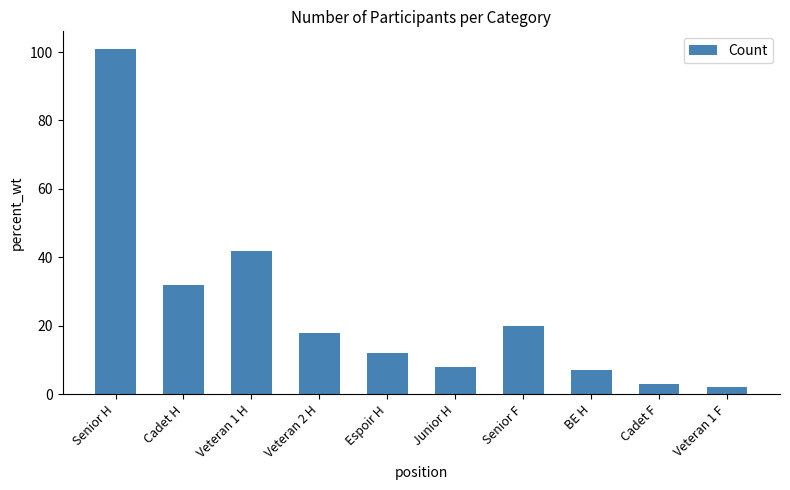

What is the sum of the values at BE H and Veteran 2 H?

25